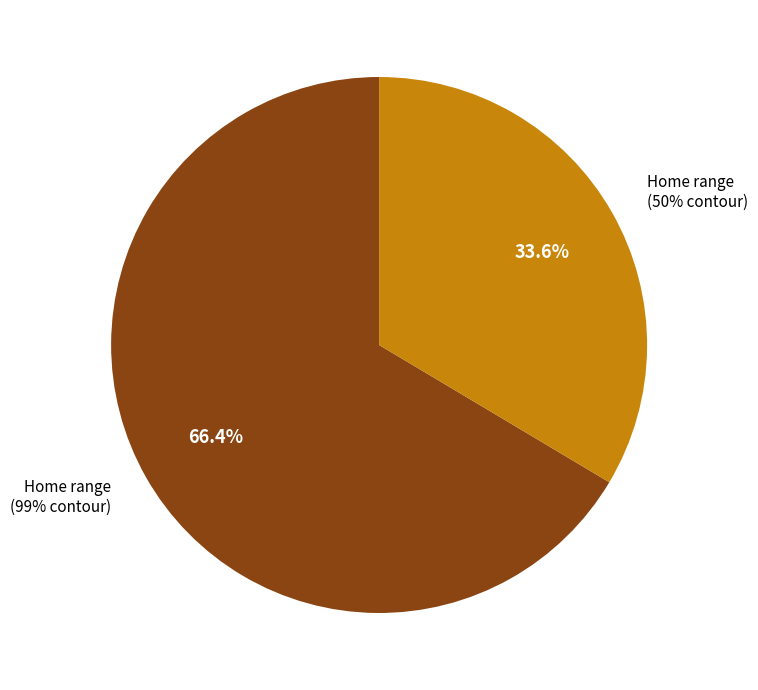

To the nearest percent, what percentage of the pie is Home range (50% contour)?

34%